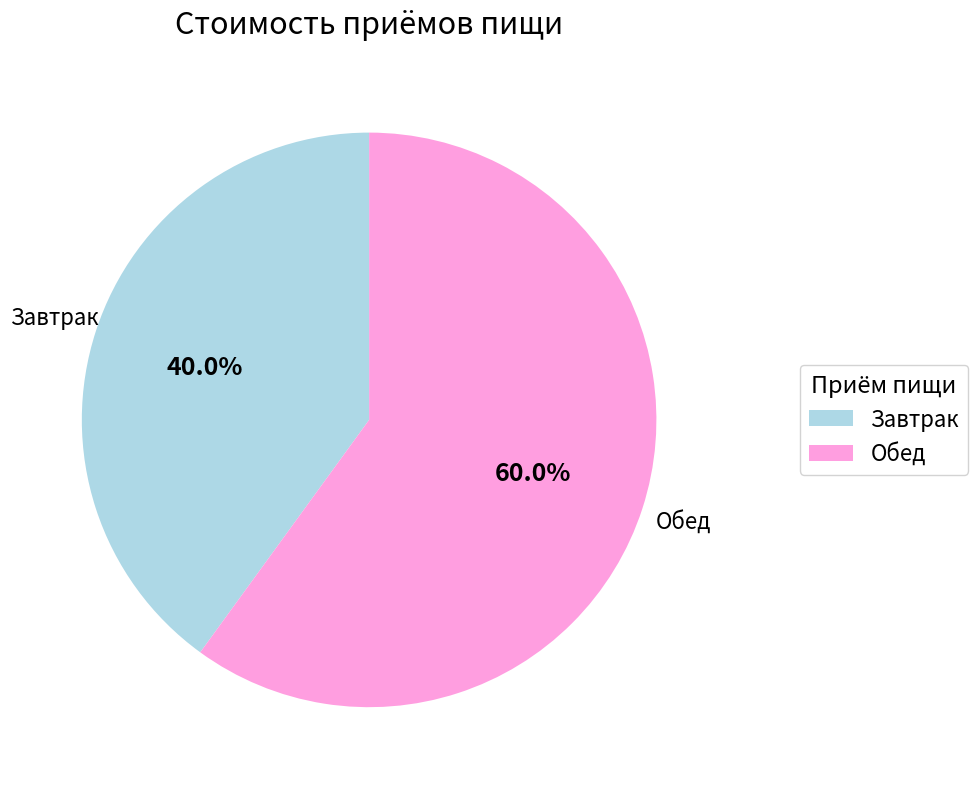

What is the largest slice in the pie chart?

Обед